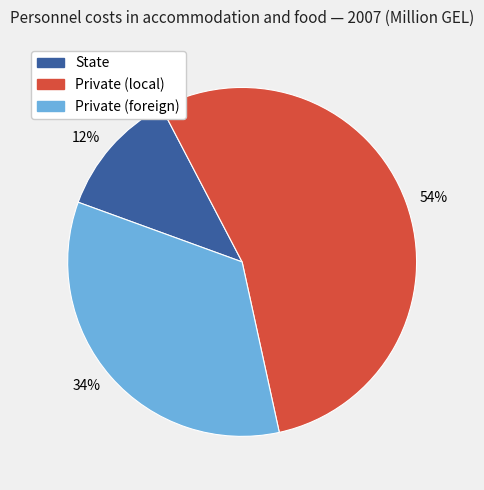

Is there a majority slice in this chart?

Yes